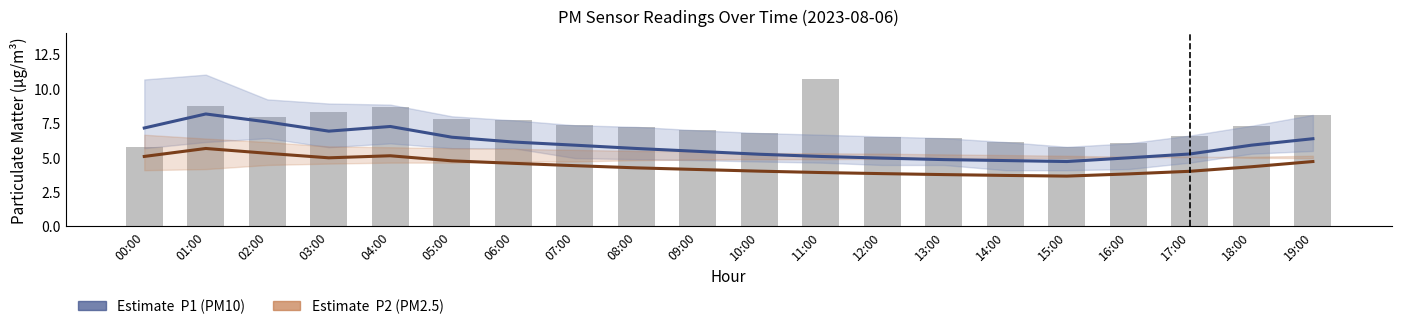

How many groups of bars are there?

20